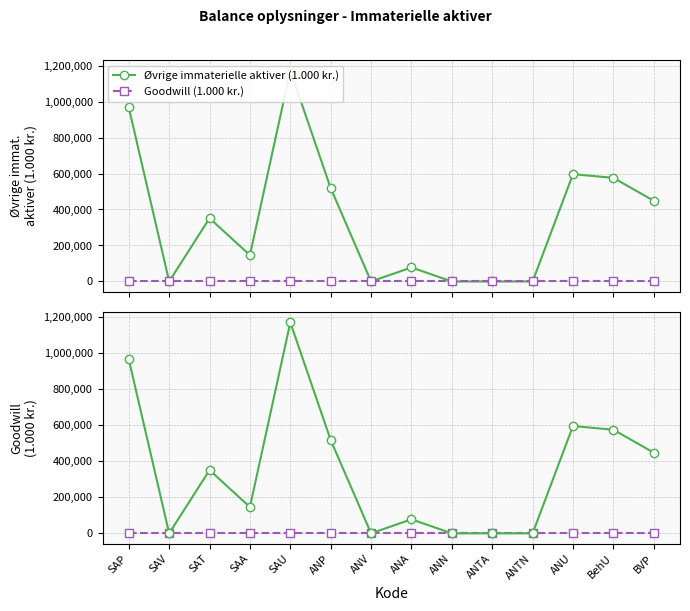

Where is the first local minimum for Øvrige immaterielle aktiver (1.000 kr.)?

SAV